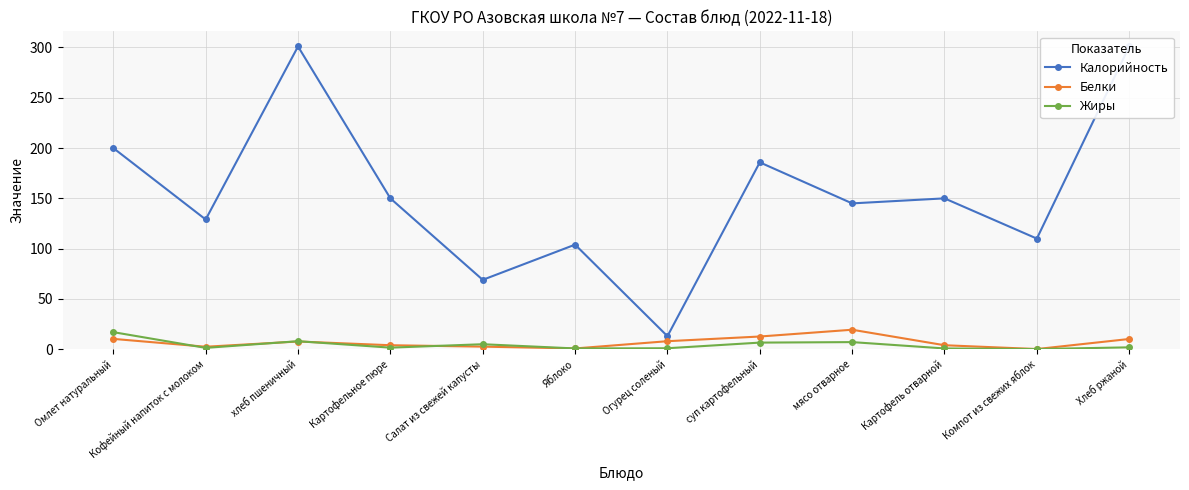

Which series has the largest range (max minus min)?

Калорийность